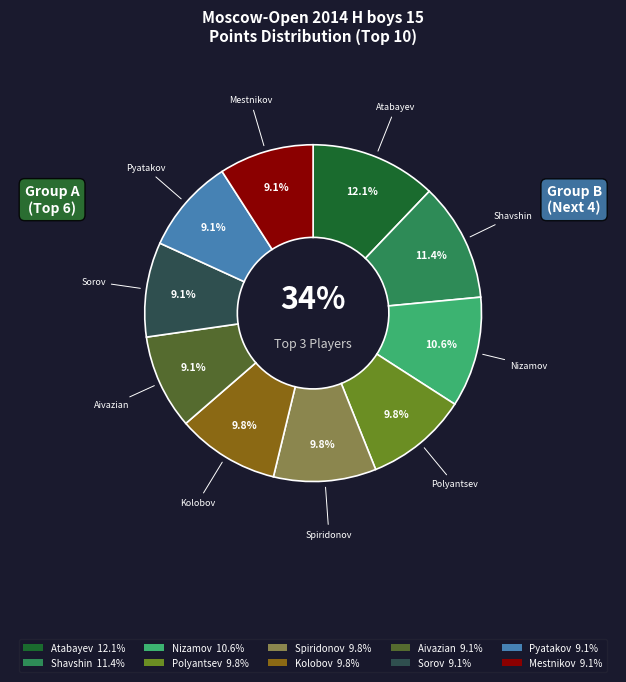

Which category has the biggest portion of the pie?

Atabayev Saparmyrat